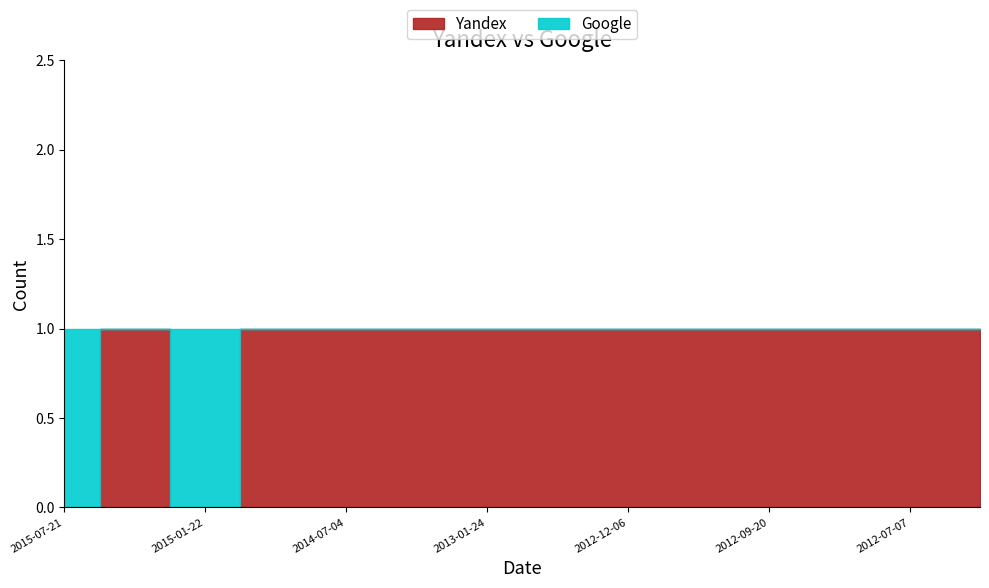

Is it true that Google equals 0 at 2012-08-03?

True